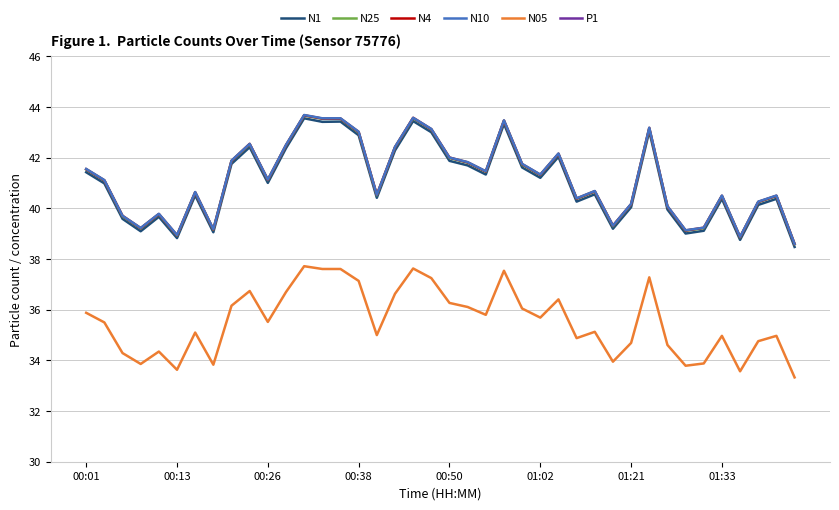

How many values in the N25 series exceed 41?

21